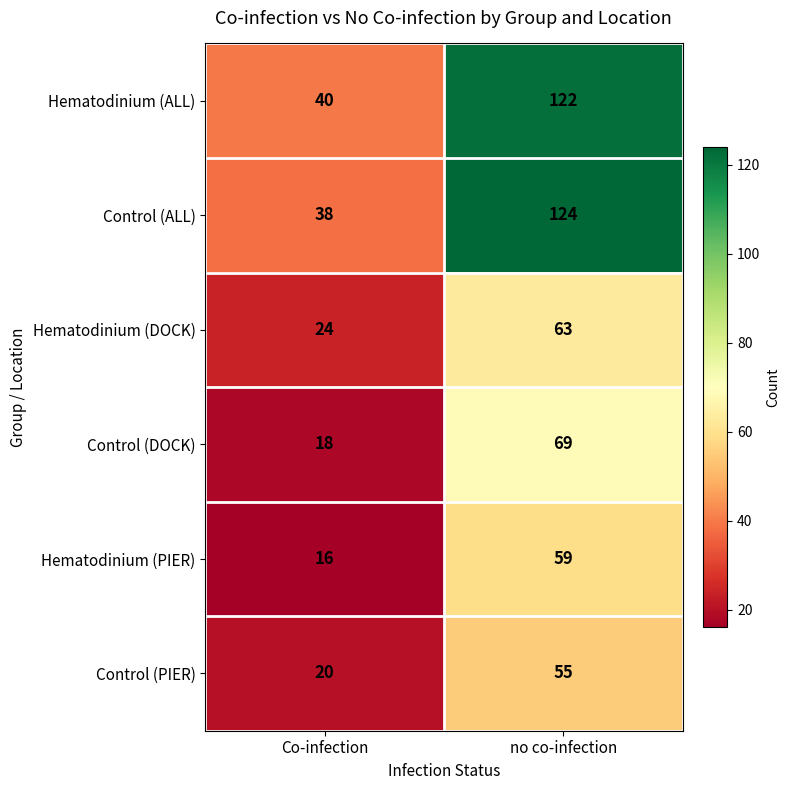

Count the number of categories in the chart.

2